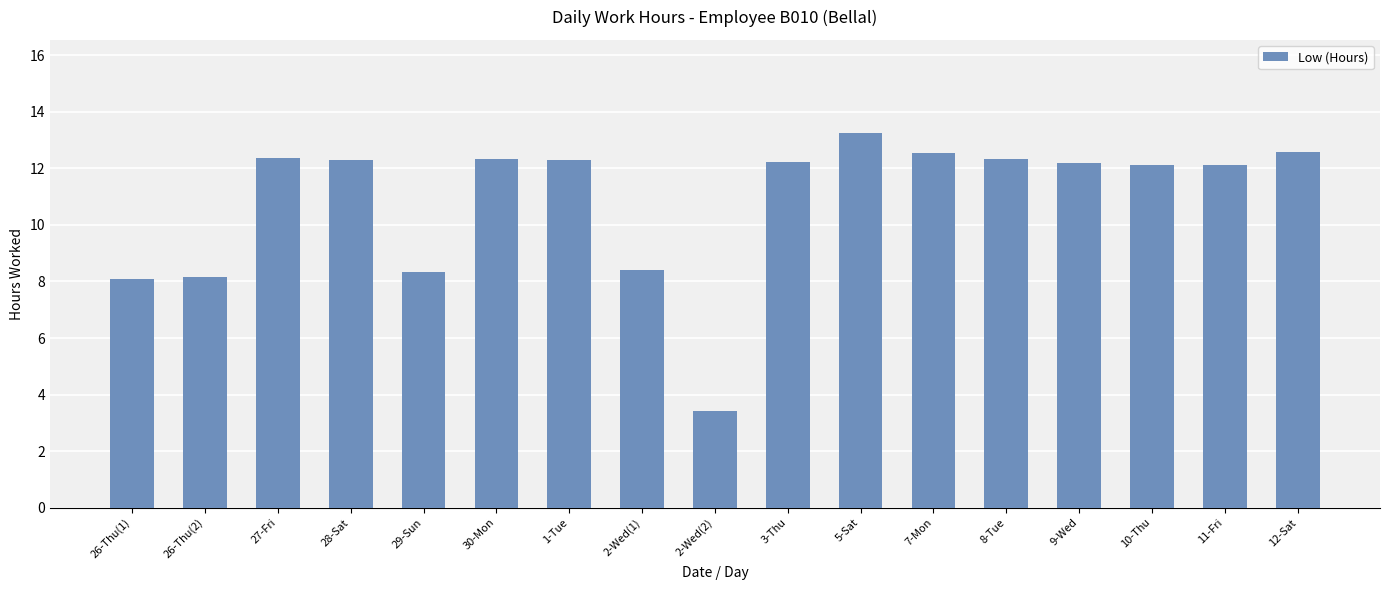

At which label does the data first exceed 12?

27-Fri